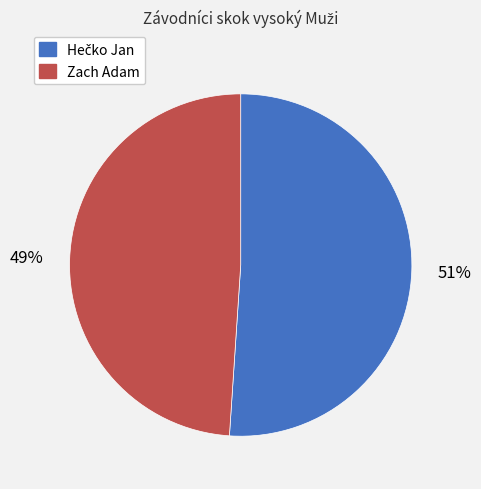

How many slices are in this pie chart?

2